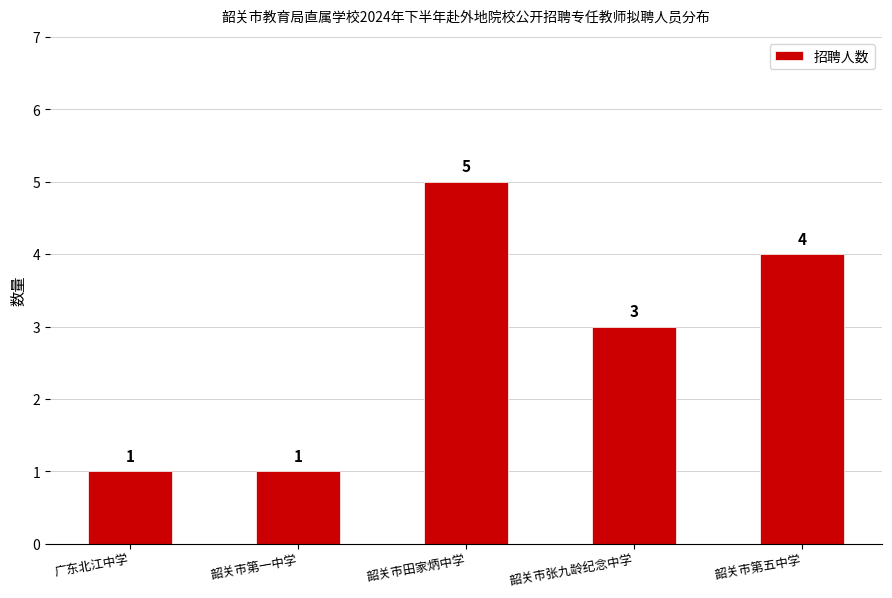

The chart shows a value of 3 at 韶关市张九龄纪念中学. True or false?

True